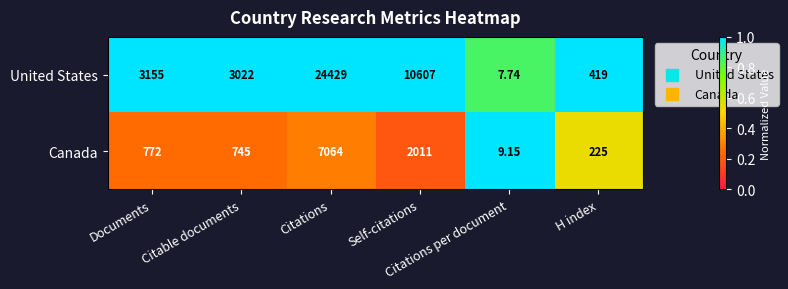

Which series has the largest range (max minus min)?

United States